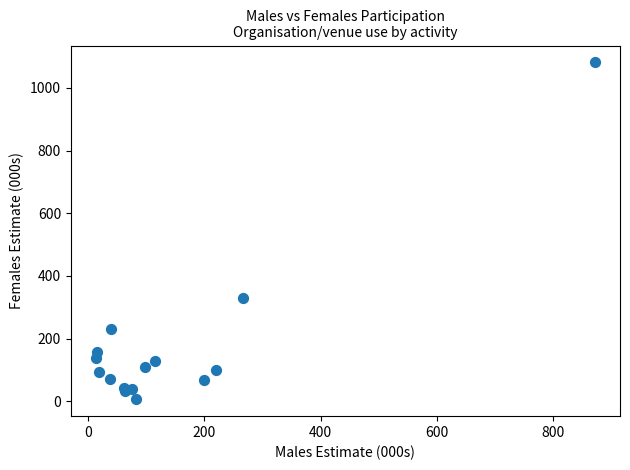

What Y value in the scatter plot is closest to 543?

328.0